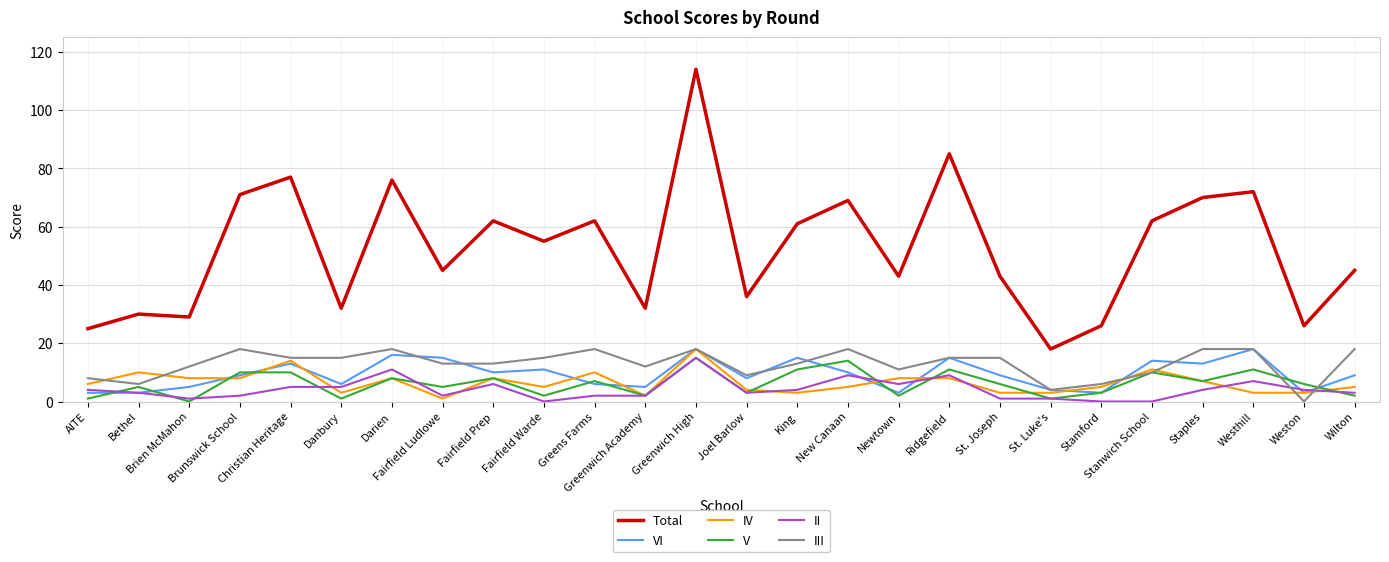

What is the maximum value shown in the chart?

114